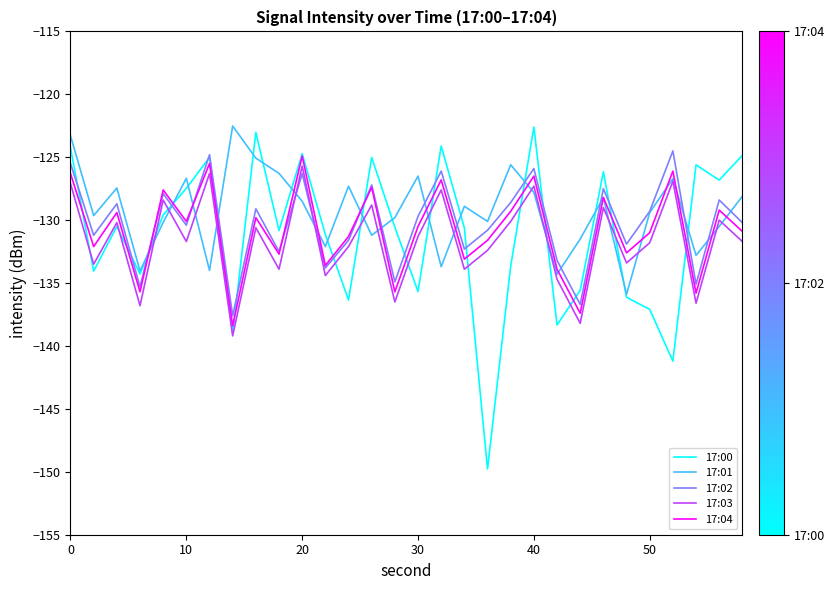

What is the smallest value displayed?

-149.8